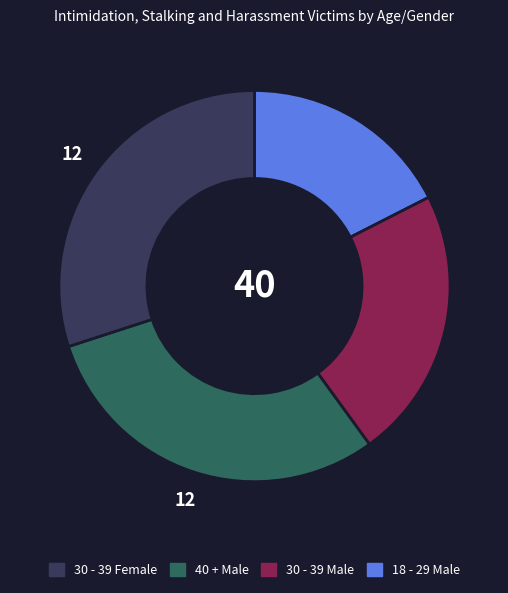

Is there a majority slice in this chart?

No